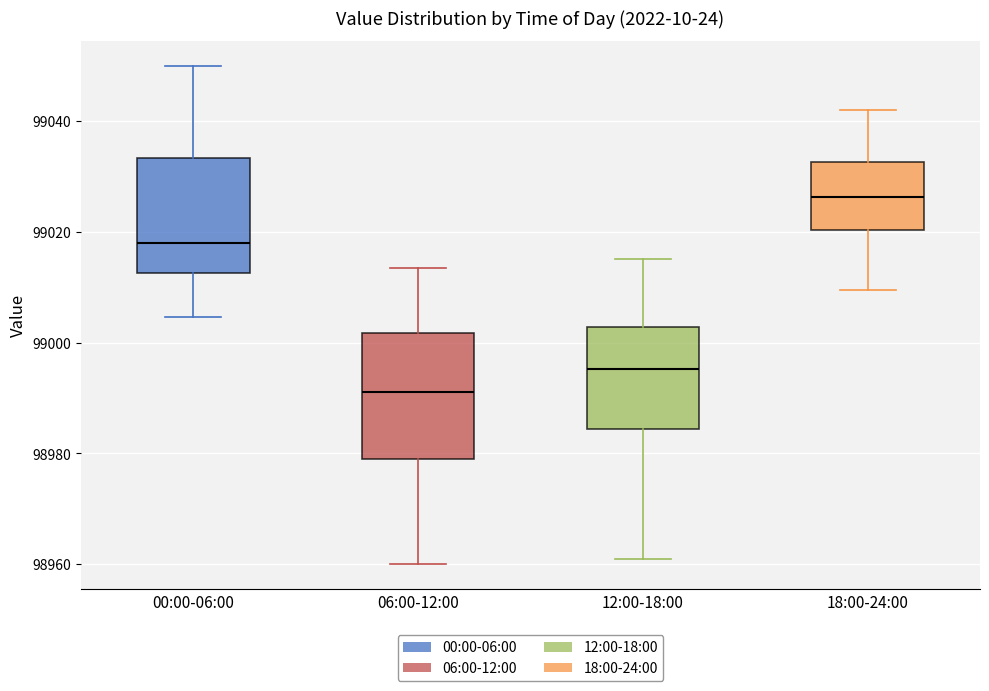

Reading left to right, read every box against the y-axis: the position of its median line, the range the box covers, and the ends of its whiskers. The values are not printed on the chart, so give them approximately, as read against the axis.

00:00-06:00: median 99018, box 99012 to 99034, whiskers 99004 to 99050
06:00-12:00: median 98992, box 98978 to 99002, whiskers 98960 to 99014
12:00-18:00: median 98996, box 98984 to 99002, whiskers 98962 to 99016
18:00-24:00: median 99026, box 99020 to 99032, whiskers 99010 to 99042